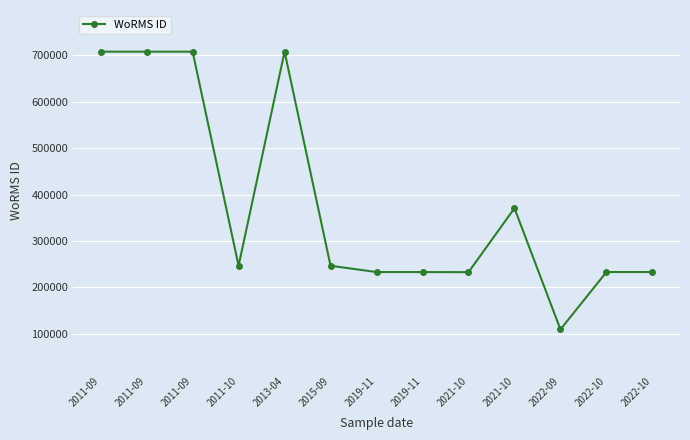

The chart shows a value of 707630 at 2011-09. True or false?

True